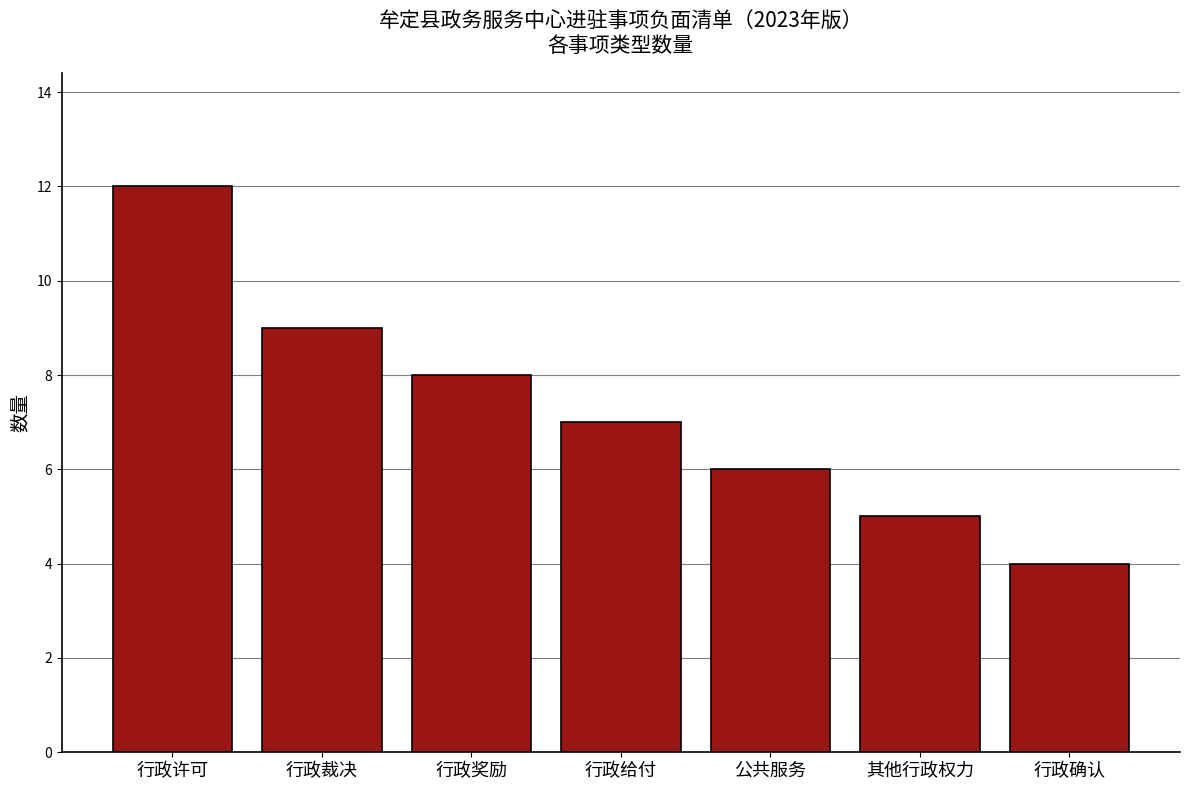

List the labels in order of value, largest first.

行政许可, 行政裁决, 行政奖励, 行政给付, 公共服务, 其他行政权力, 行政确认